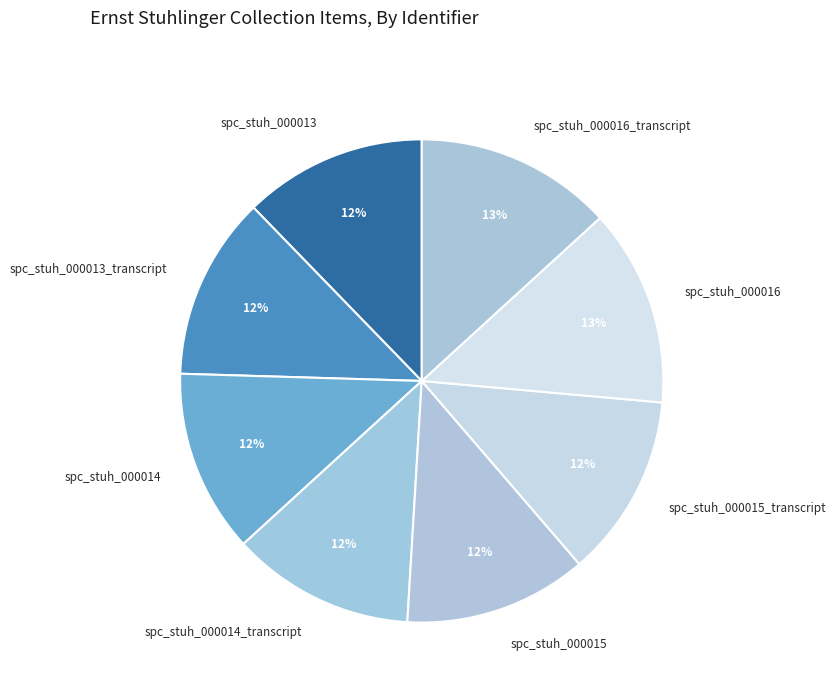

True or false: spc_stuh_000016 accounts for 20% of the total.

False